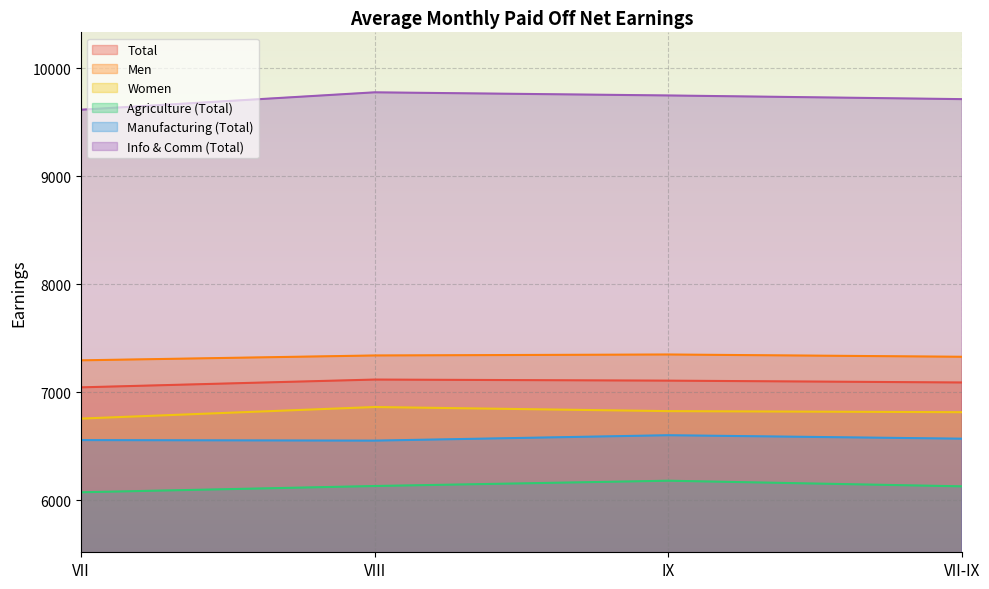

How many interior local peaks does the Manufacturing (Total) series have?

1